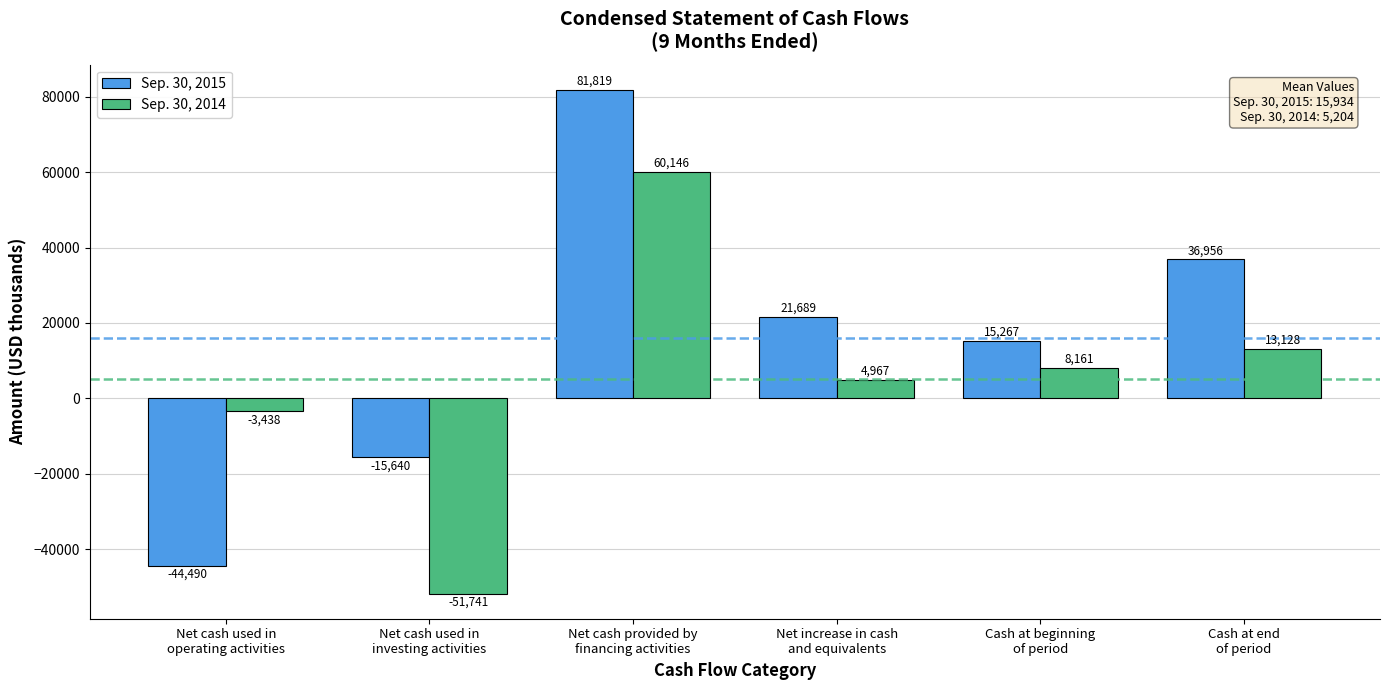

Where does the Sep. 30, 2015 series first go above 21689?

Net cash provided by
financing activities